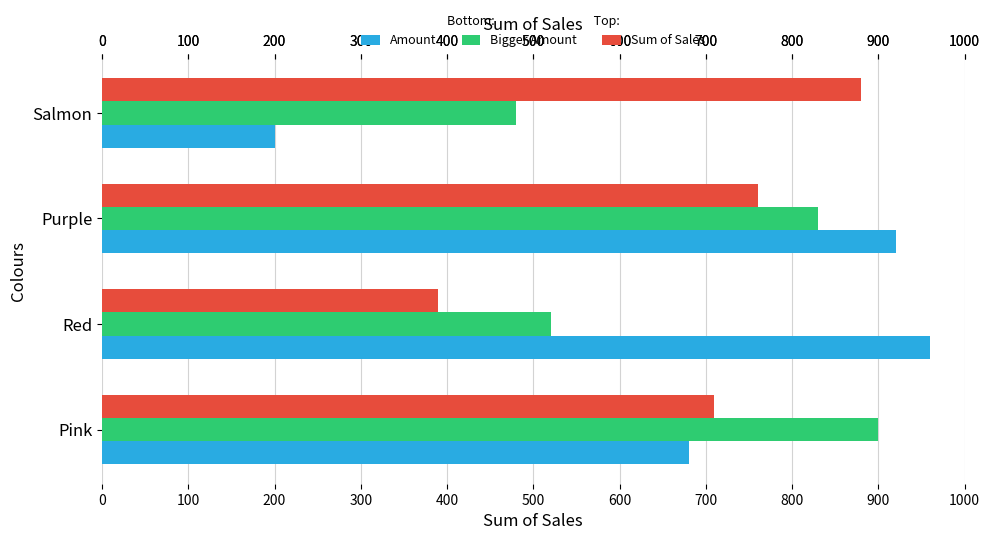

What is the approximate value of Sum of Sales at Purple, to the nearest 50?

750